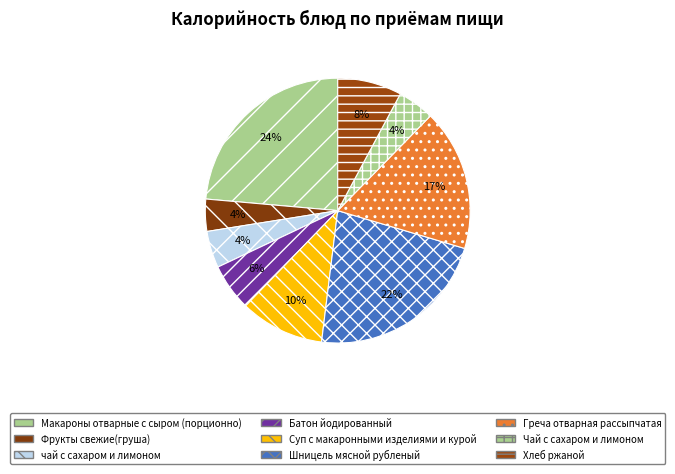

How many segments does this pie chart have?

9